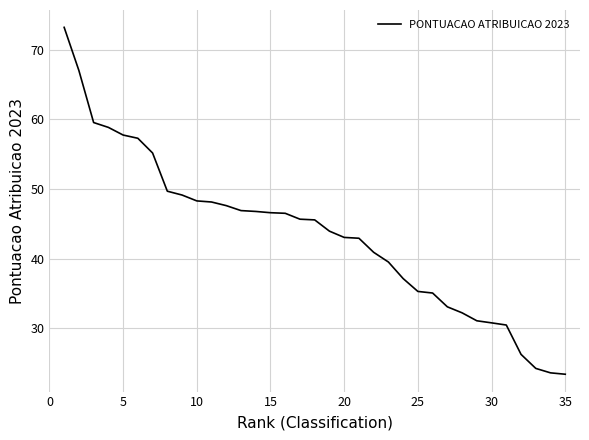

What is the minimum value shown in the chart?

23.4